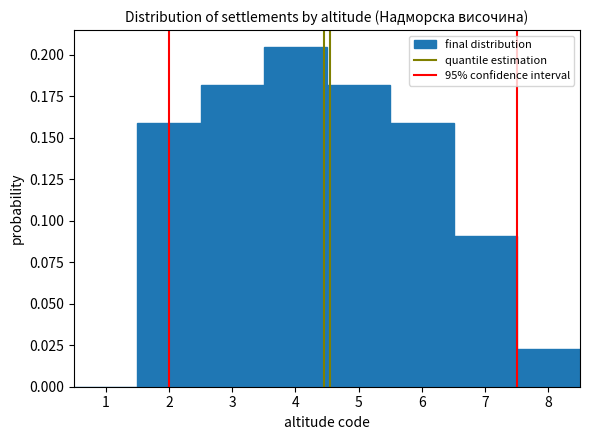

Reading left to right, transcribe this chart: for each bar, give the range it covers on the x-axis and its height. The values are not printed on the chart, so give them approximately, as read against the axis.

0.5 to 1.5: 0
1.5 to 2.5: 0.160
2.5 to 3.5: 0.180
3.5 to 4.5: 0.205
4.5 to 5.5: 0.180
5.5 to 6.5: 0.160
6.5 to 7.5: 0.090
7.5 to 8.5: 0.025